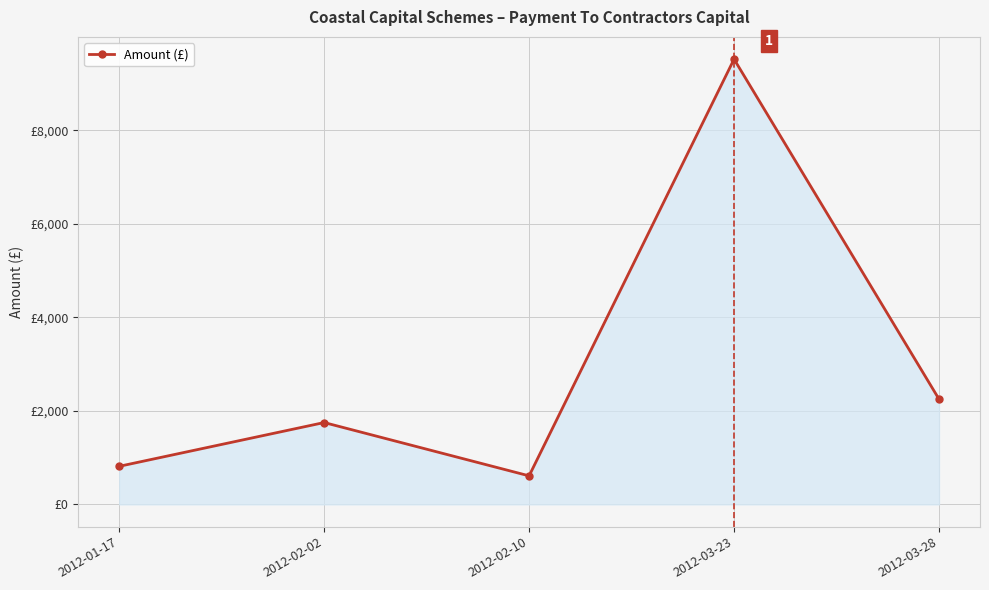

At which label is the value closest to 5065?

2012-03-28